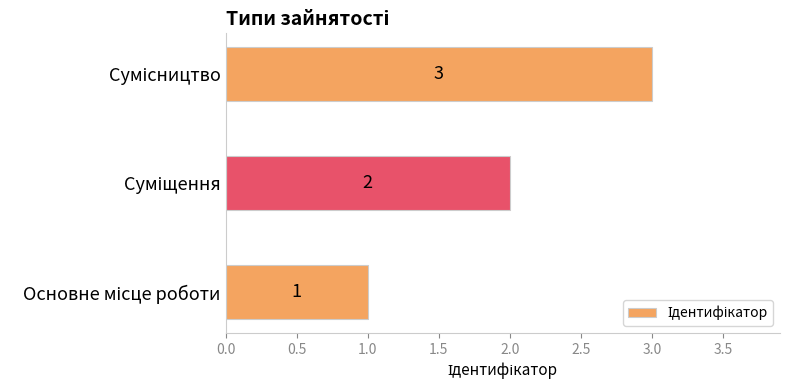

How many values are between 1 and 3?

3